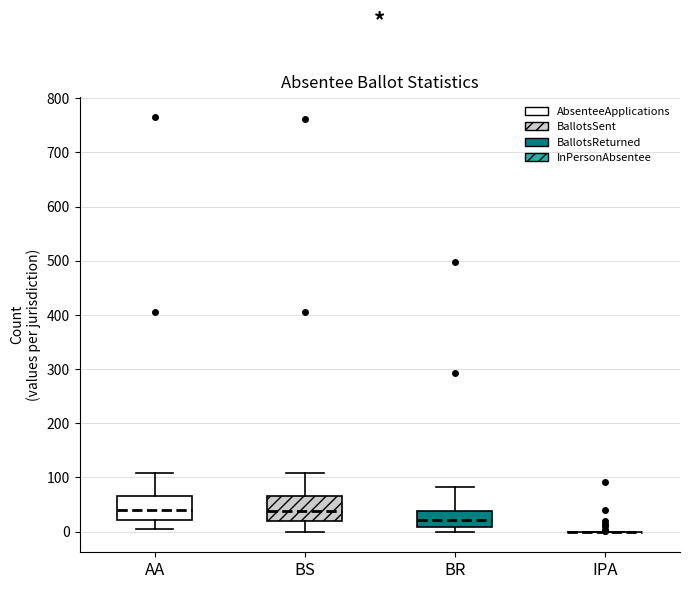

Where does the median line of the box for BS sit on the y-axis? The values are not printed on the chart, so give them approximately, as read against the axis.

40